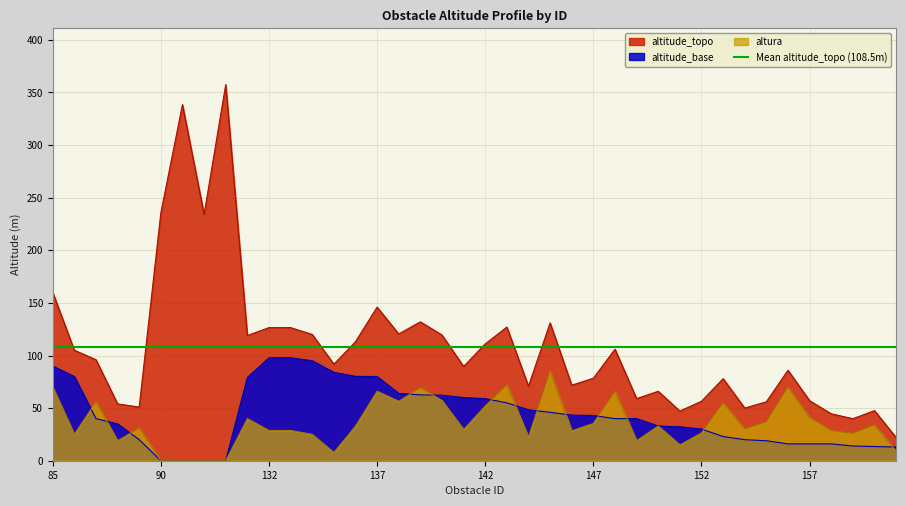

Which series changed the most between 138 and 141?

altitude_topo